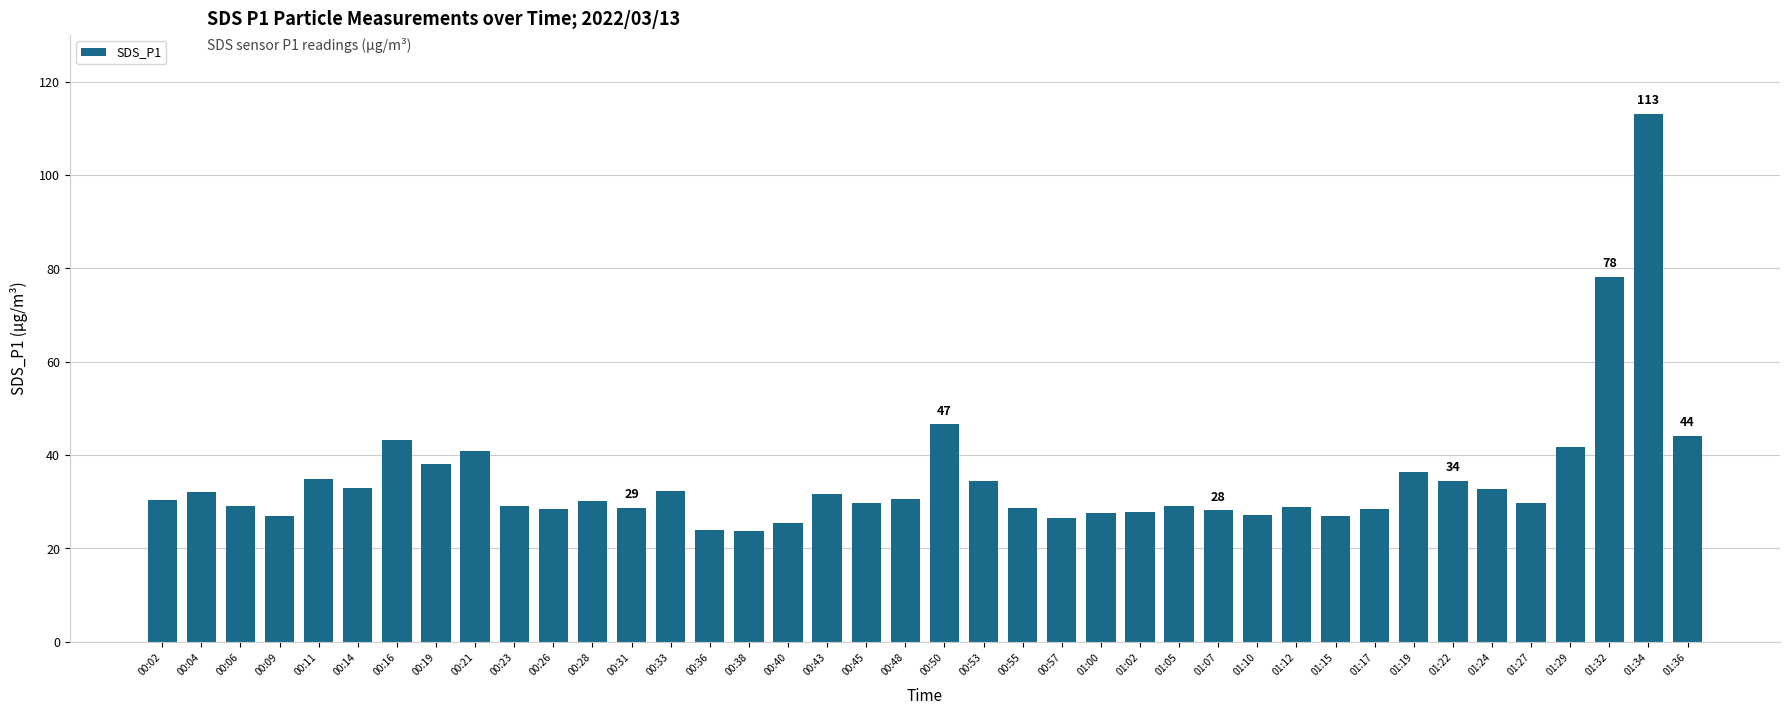

Count the number of data series in this chart.

1